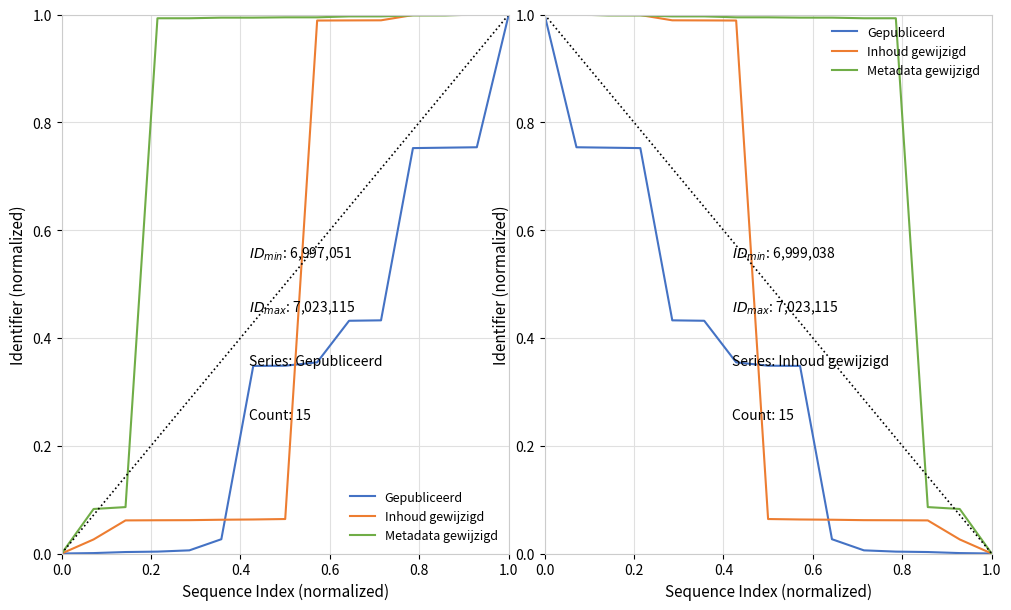

Is this an area chart (filled region under the line)?

No